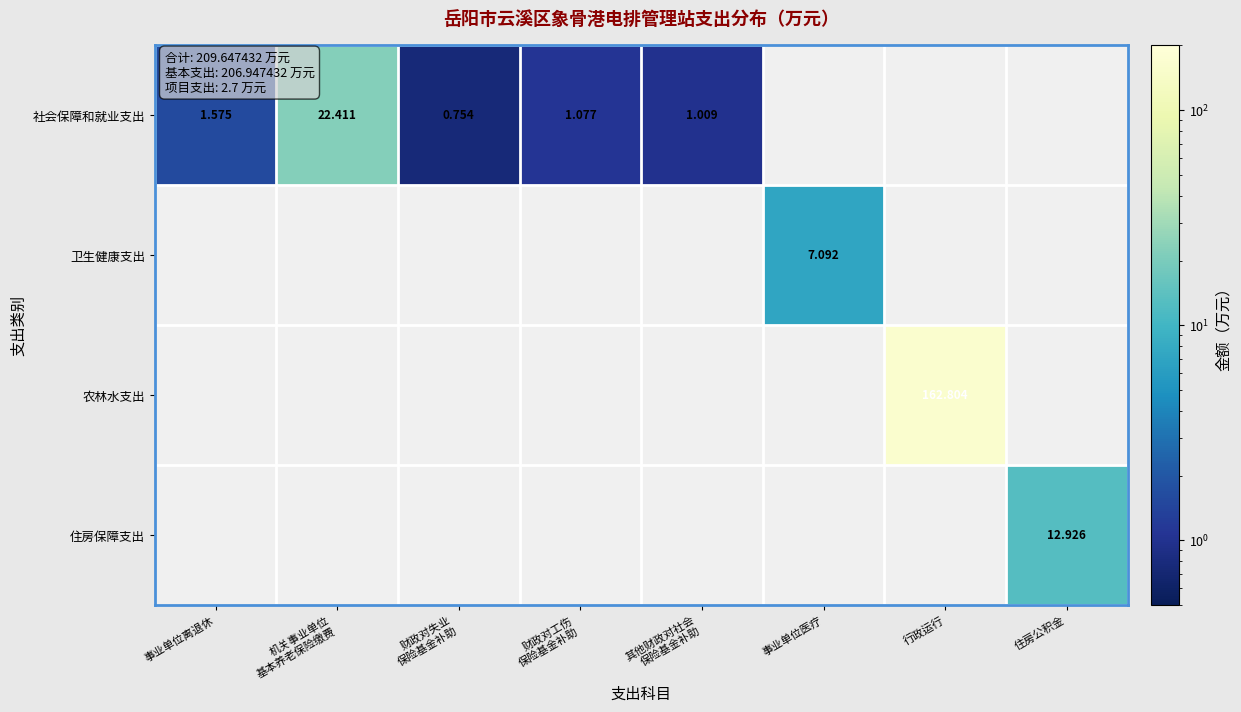

Which label corresponds to the largest value in the chart?

行政运行